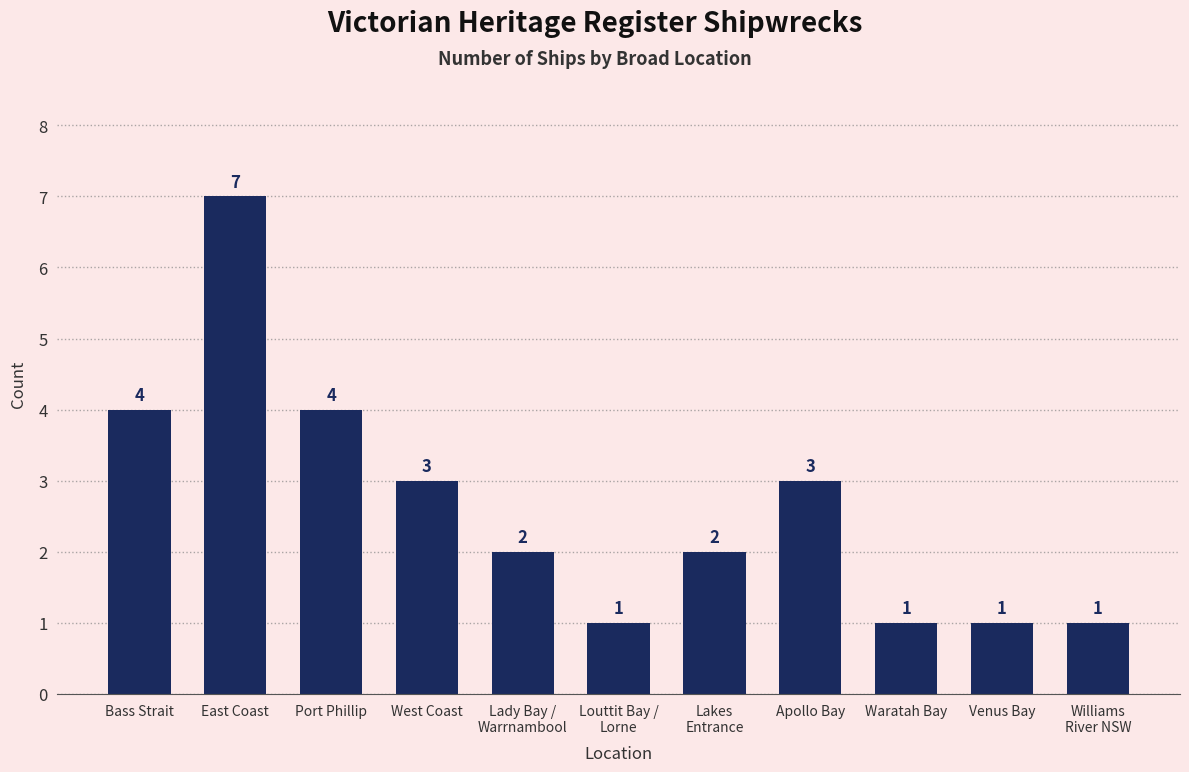

What is the sum of all values?

29